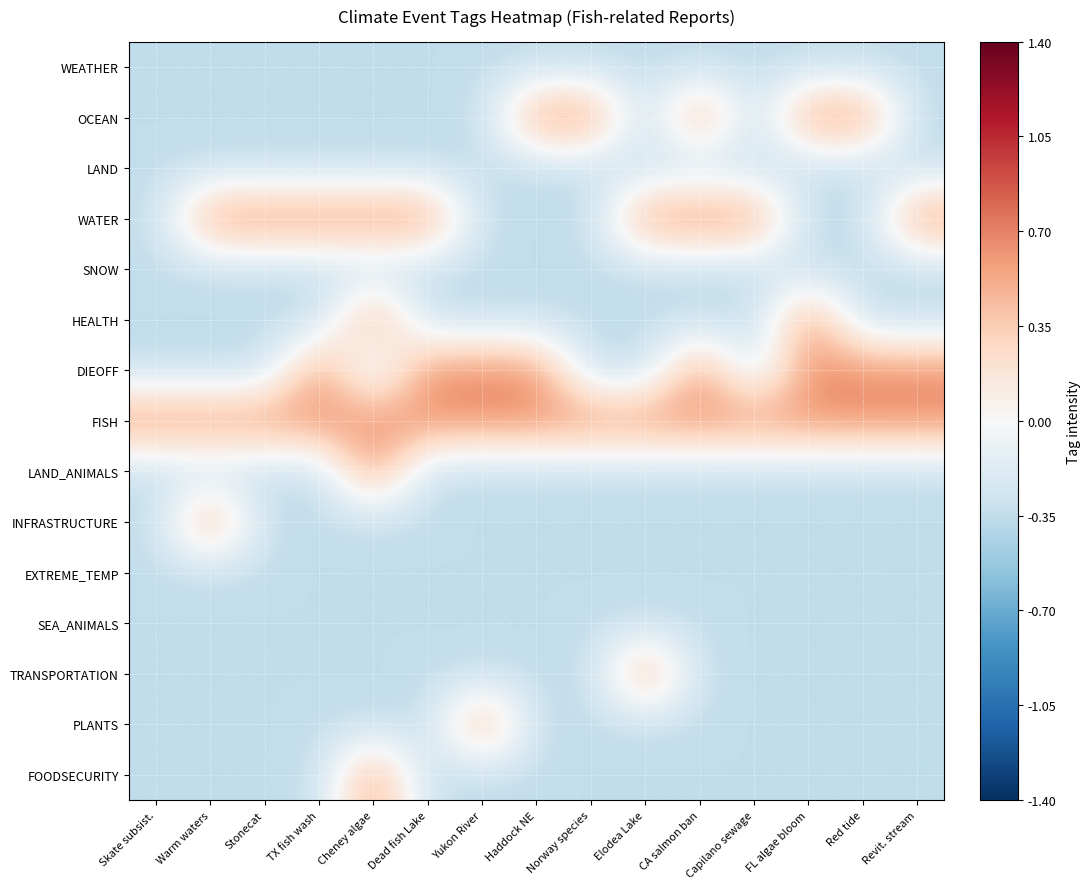

Which series changed the most between Haddock NE and FL algae bloom?

HEALTH